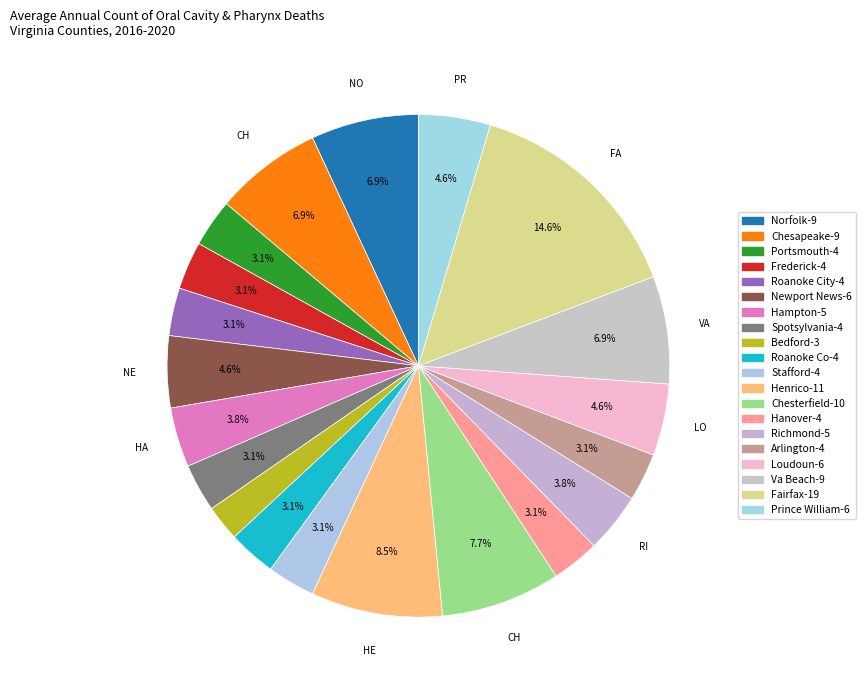

Which category has the smallest portion of the pie?

Bedford City and County